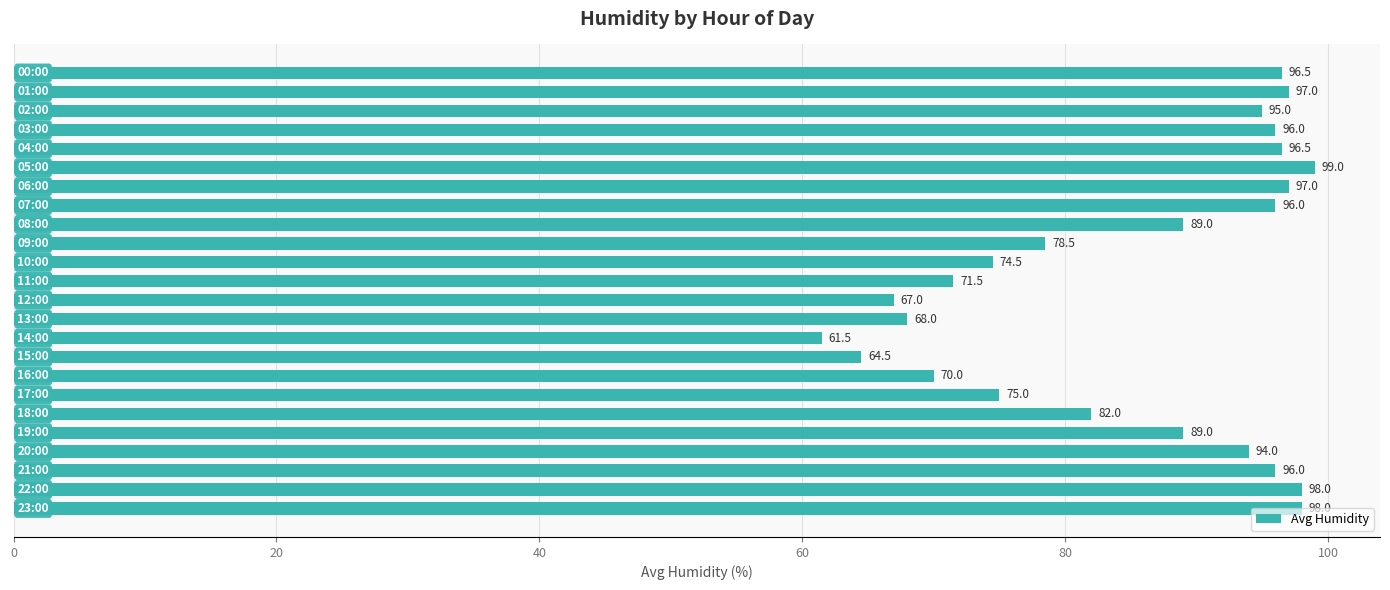

What is the minimum value shown in the chart?

61.5